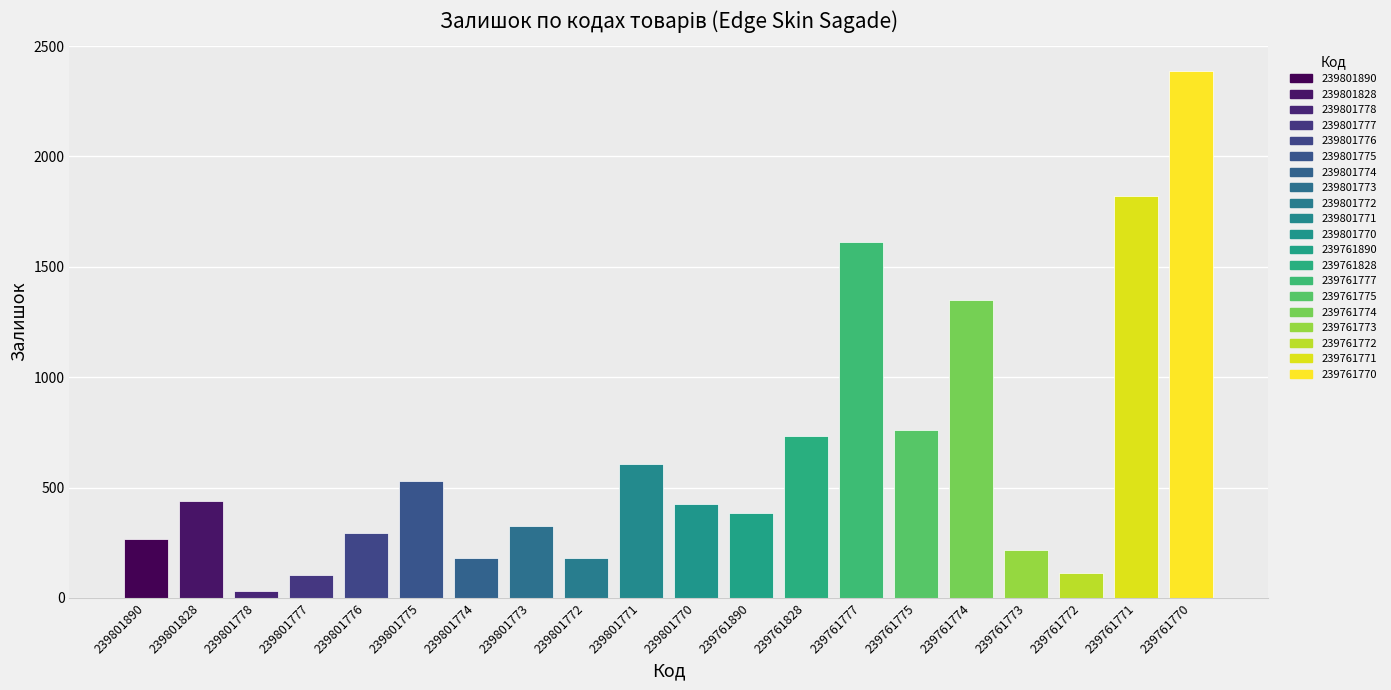

Reading left to right, list all the values displayed in this chart.

239801890=269	239801828=440	239801778=30	239801777=104	239801776=296	239801775=531	239801774=179	239801773=327	239801772=180	239801771=607	239801770=427	239761890=384	239761828=733	239761777=1614	239761775=759	239761774=1349	239761773=218	239761772=111	239761771=1820	239761770=2387